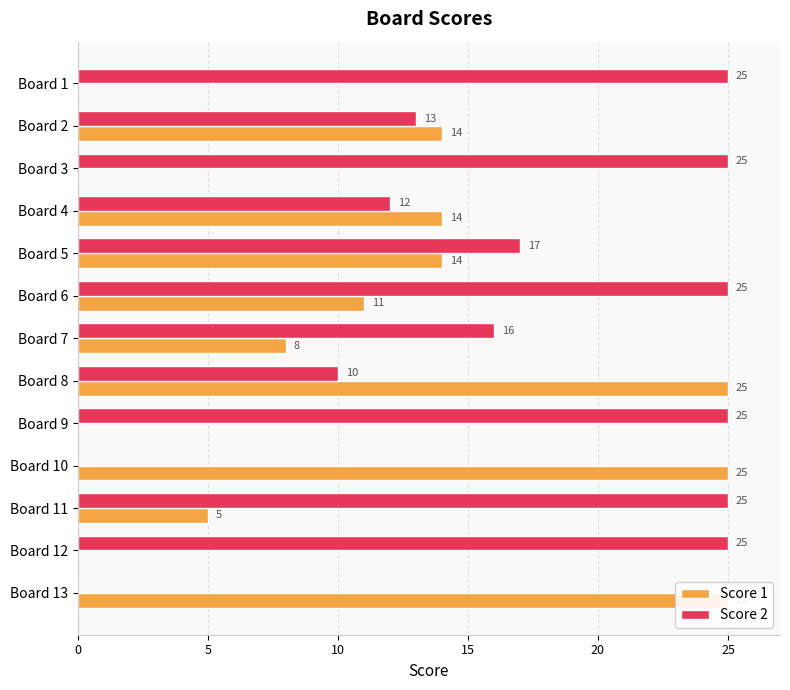

What is the highest value of the Score 1 series?

25